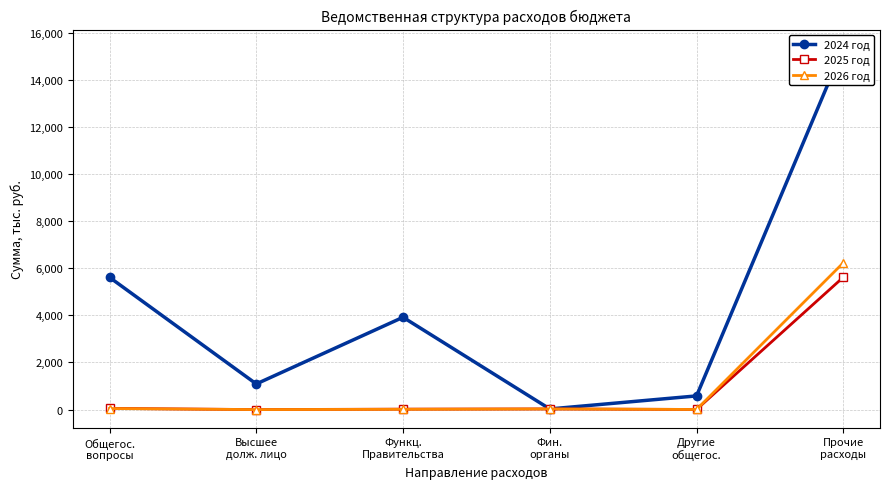

What is the total value across all series at Общегос.
вопросы?

5706.5